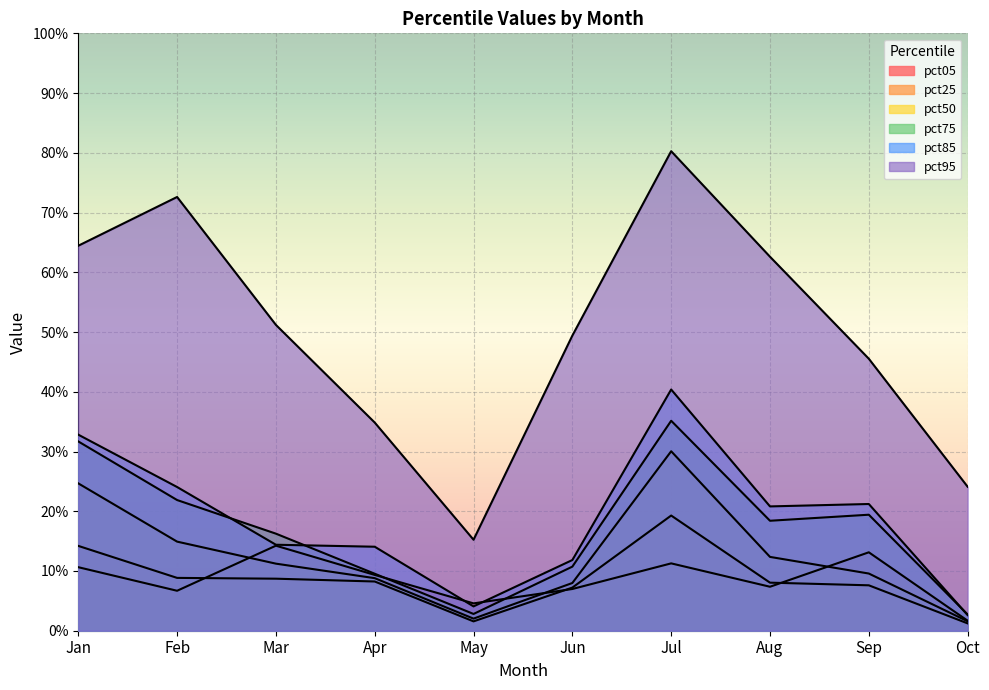

What is the difference between the pct50 values at Jul and Sep?

0.2